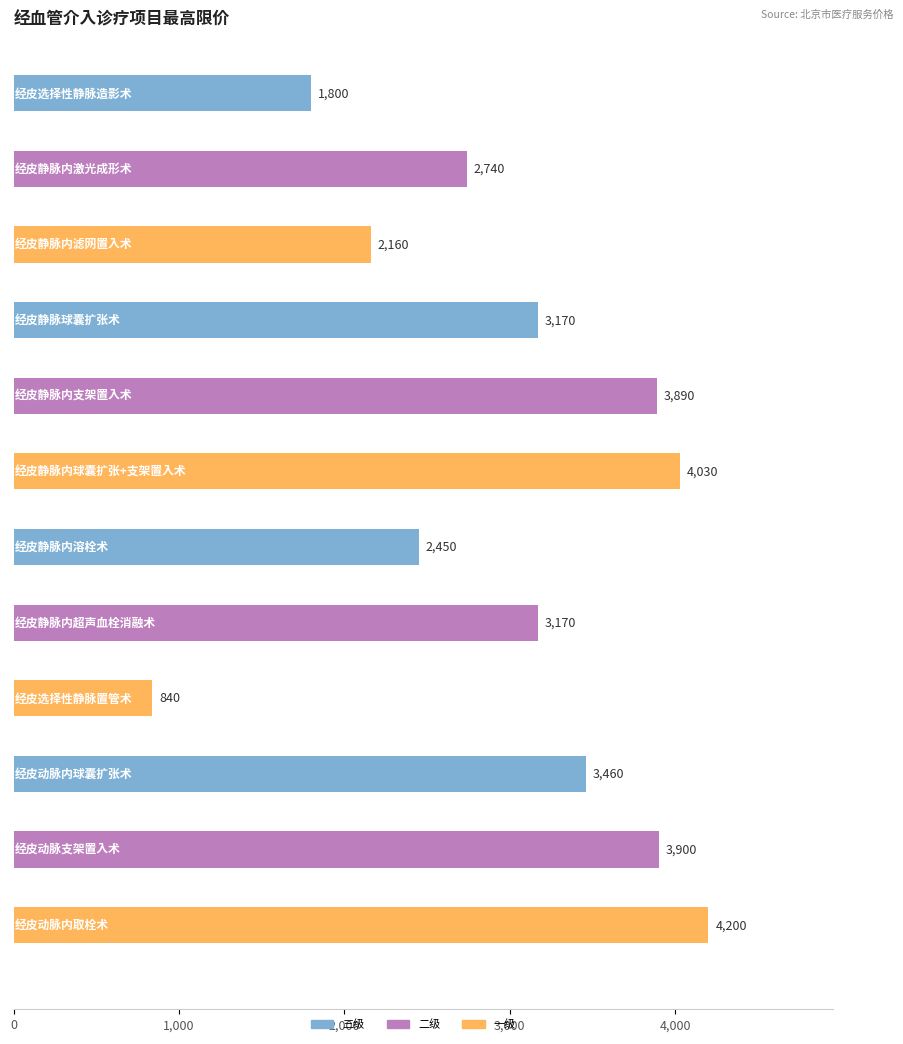

True or false: 二级 has a value of 4360 at 经皮动脉内球囊扩张术.

False